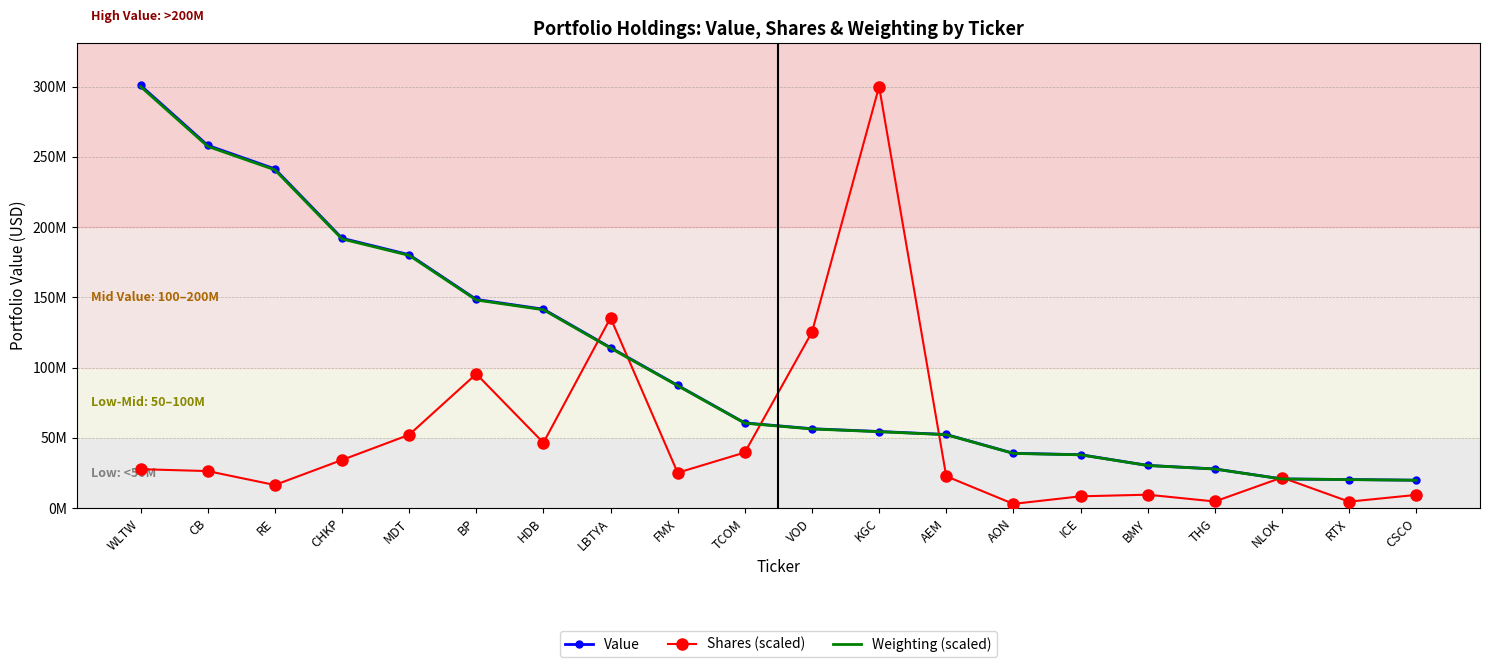

What are all the series names shown in the legend?

Value, Shares (scaled), Weighting (scaled)